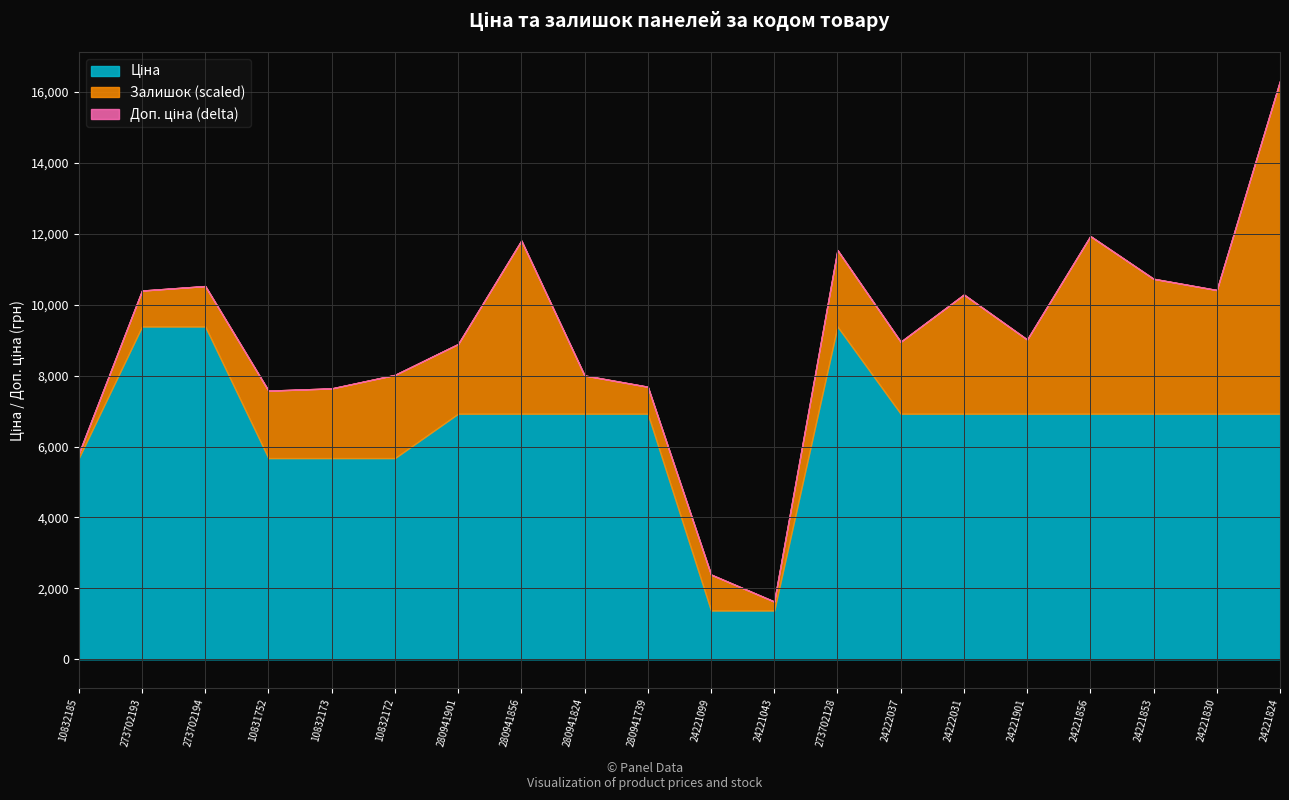

At which category is the sum across all series the highest?

24221824